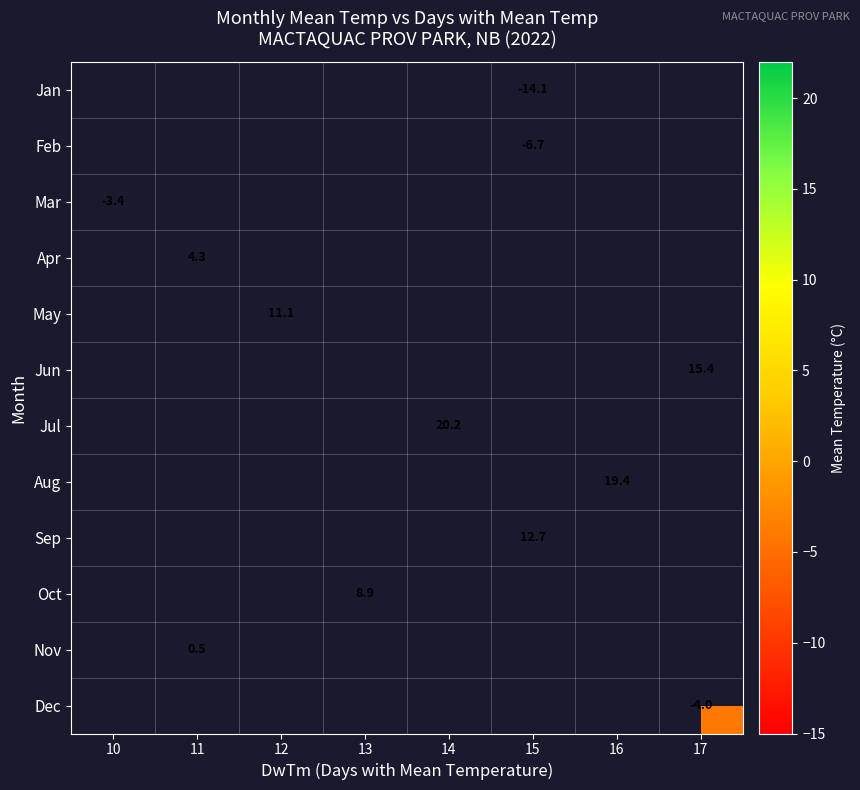

Which category has the highest value across all series?

14